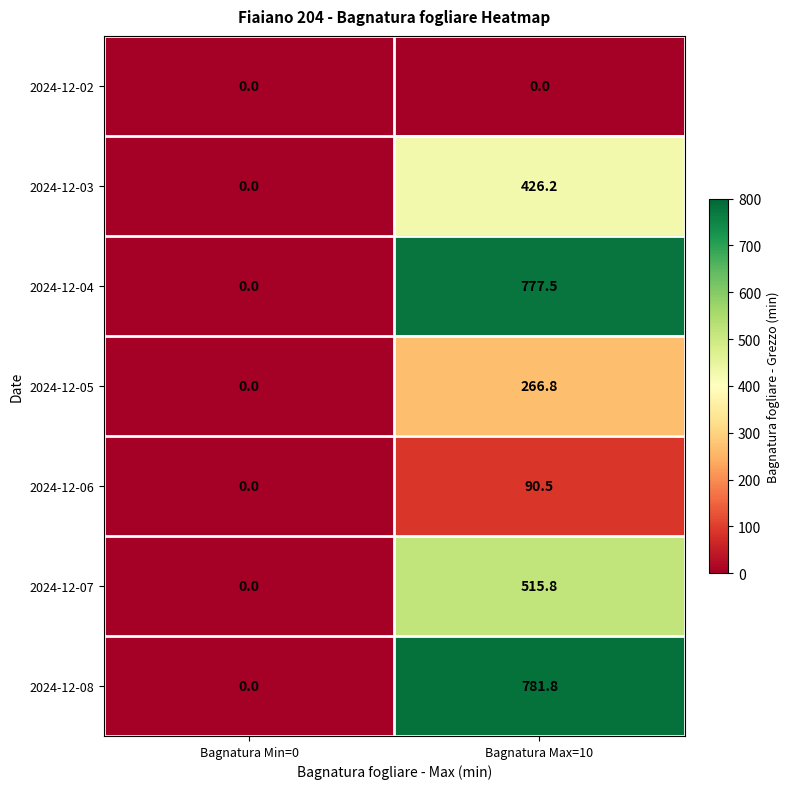

Which series has the largest range (max minus min)?

2024-12-08